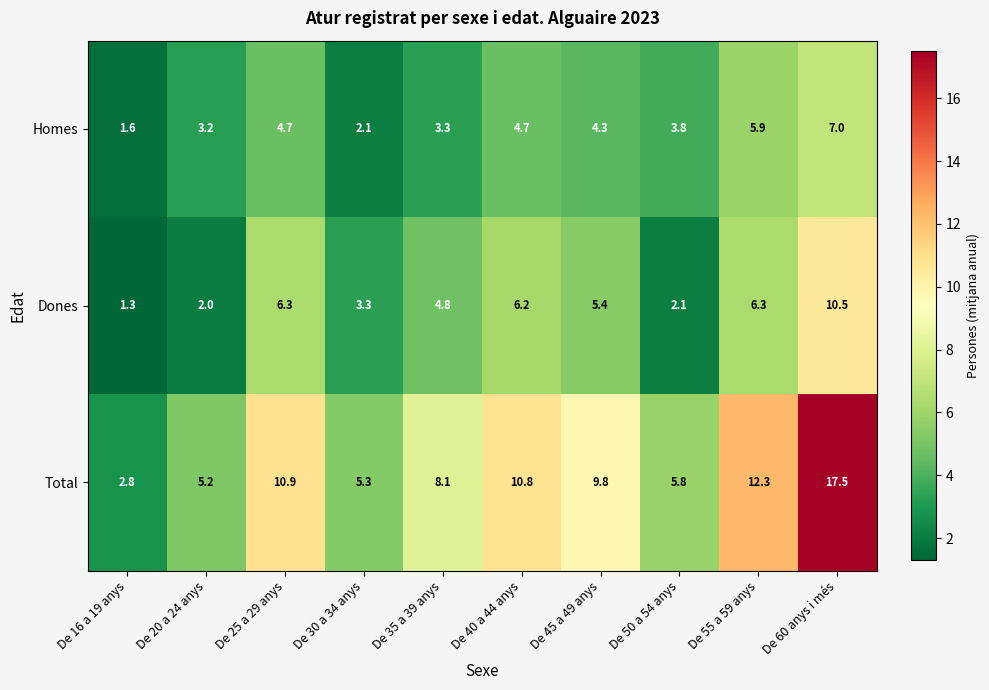

Which category has the lowest value across all series?

De 16 a 19 anys